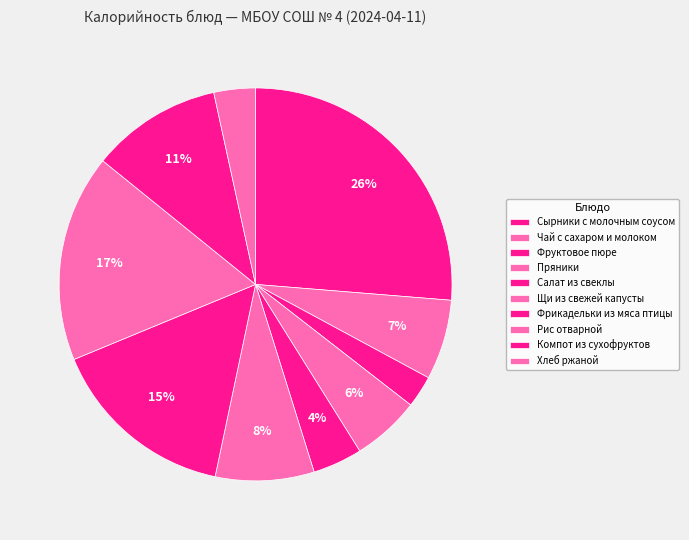

What is the change in value from Сырники с молочным соусом to Фруктовое пюре?

-290.6